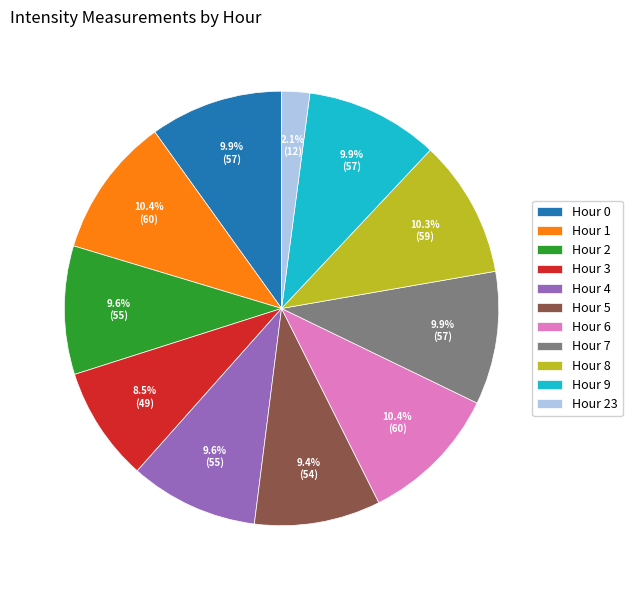

To the nearest percent, what is the combined percentage of Hour 2 and Hour 1?

20%